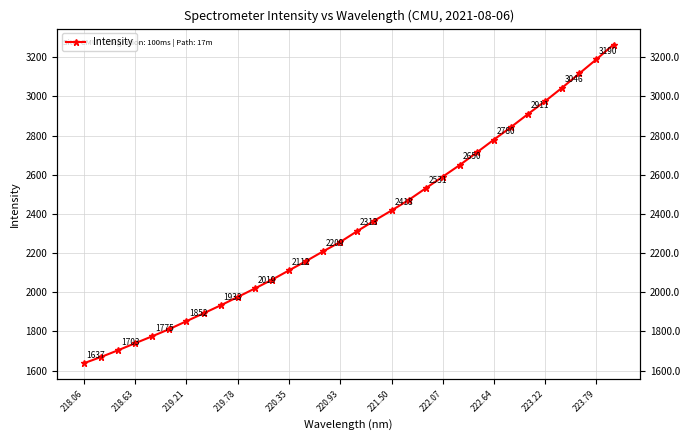

What is the value of the 30th point from the left?

3117.8